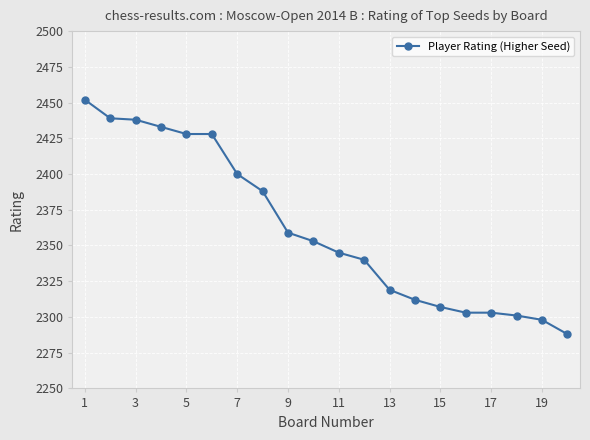

What is the difference between the second highest and minimum values?

151